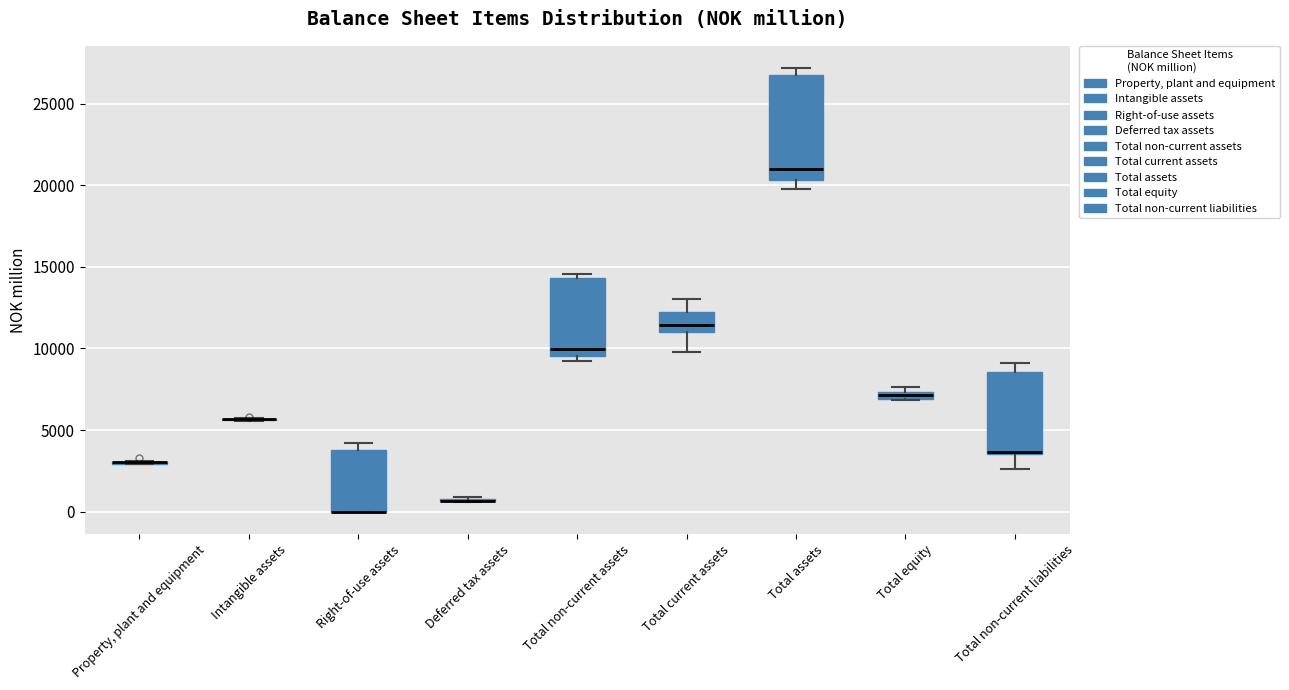

Which box is the tallest, from its lower edge to its upper edge?

Total assets